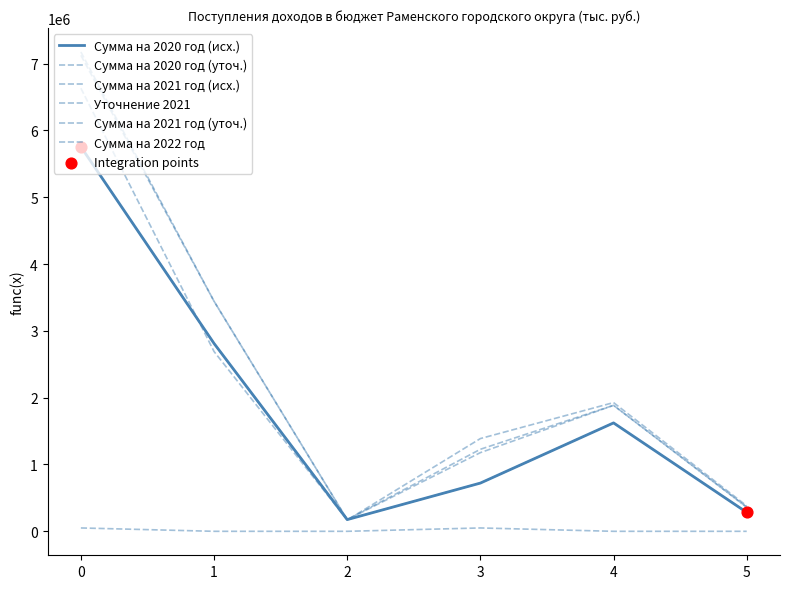

Which series has the largest total across all categories?

Сумма на 2021 год (уточ.)